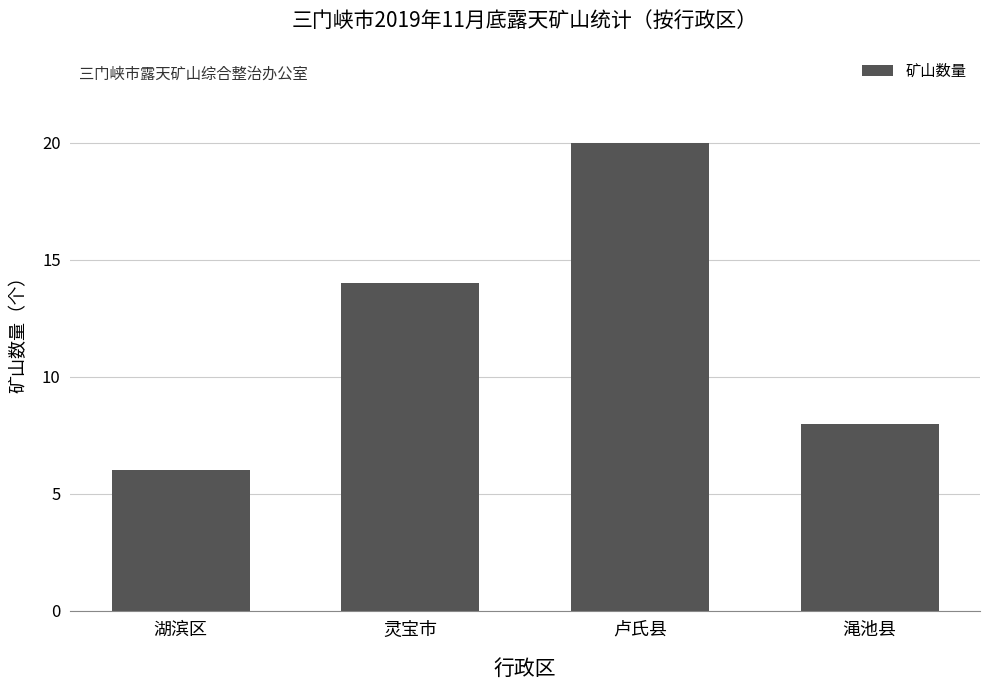

What value does the data have at 湖滨区?

6